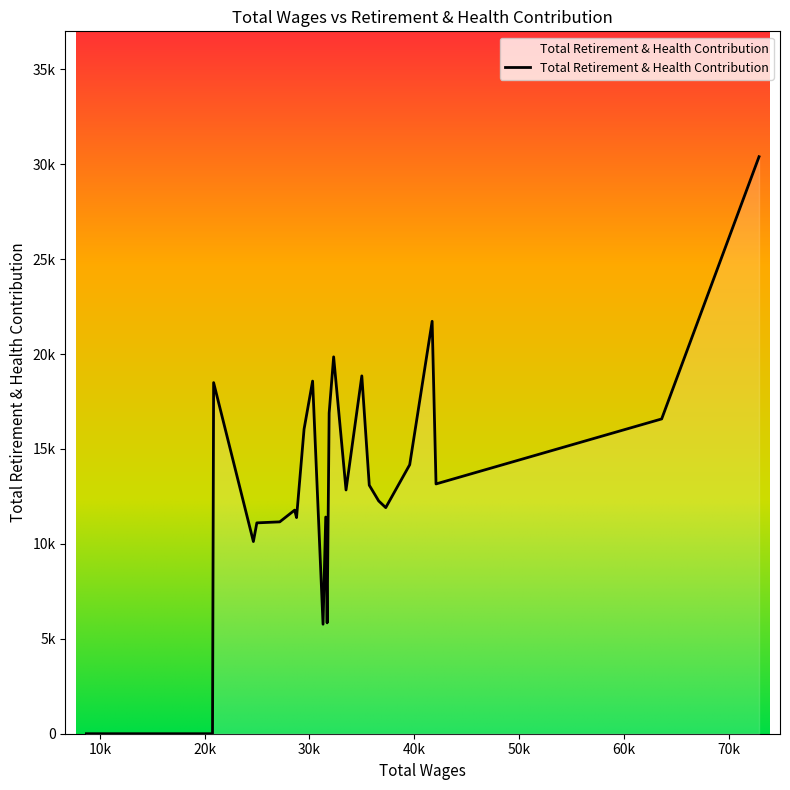

Rank the categories by value from highest to lowest.

0, 3, 10, 8, 15, 22, 11, 1, 16, 4, 2, 7, 9, 6, 5, 18, 13, 17, 19, 20, 21, 12, 14, 23, 24, 25, 26, 27, 28, 29